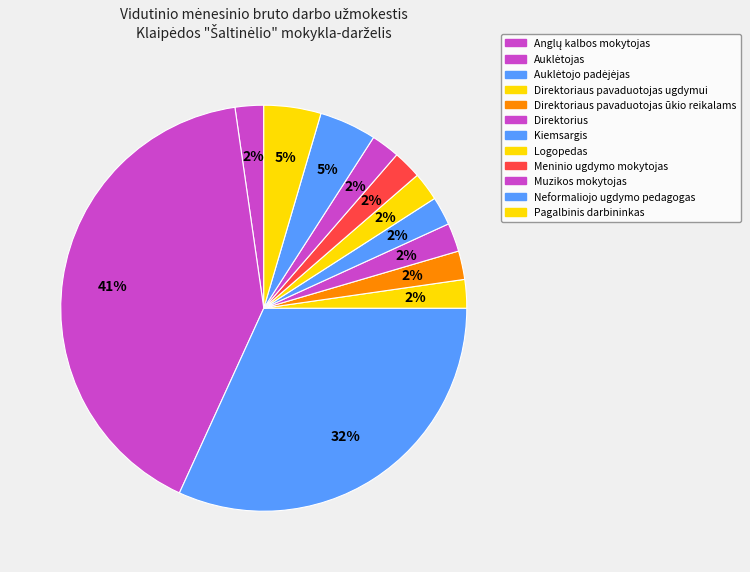

Combined, do Anglų kalbos mokytojas and Auklėtojo padėjėjas account for over 50%?

No